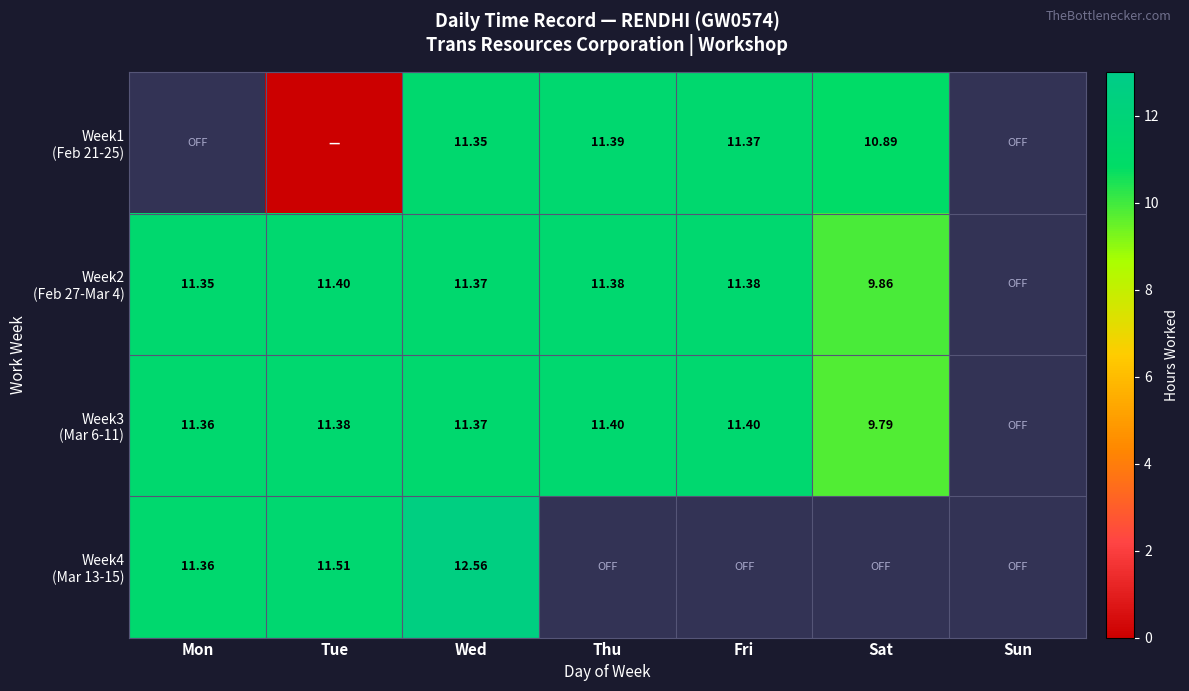

At which label does Week2 (Feb 27-Mar 4) first exceed 11?

Mon